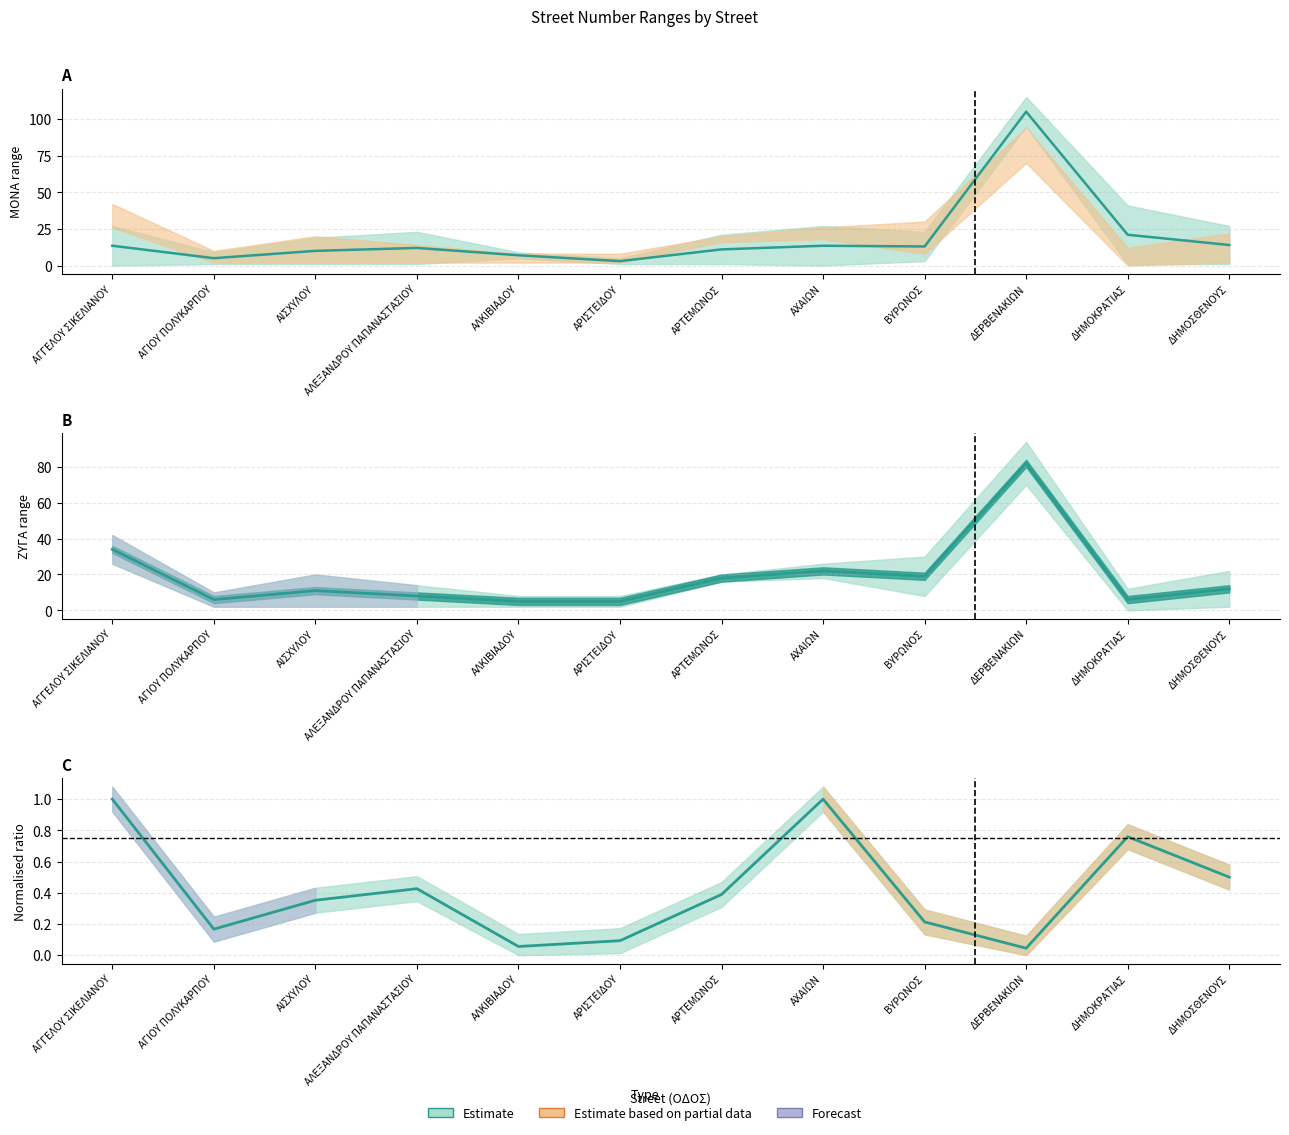

The value at ΑΛΕΞΑΝΔΡΟΥ ΠΑΠΑΝΑΣΤΑΣΙΟΥ is 18.0. True or false?

False